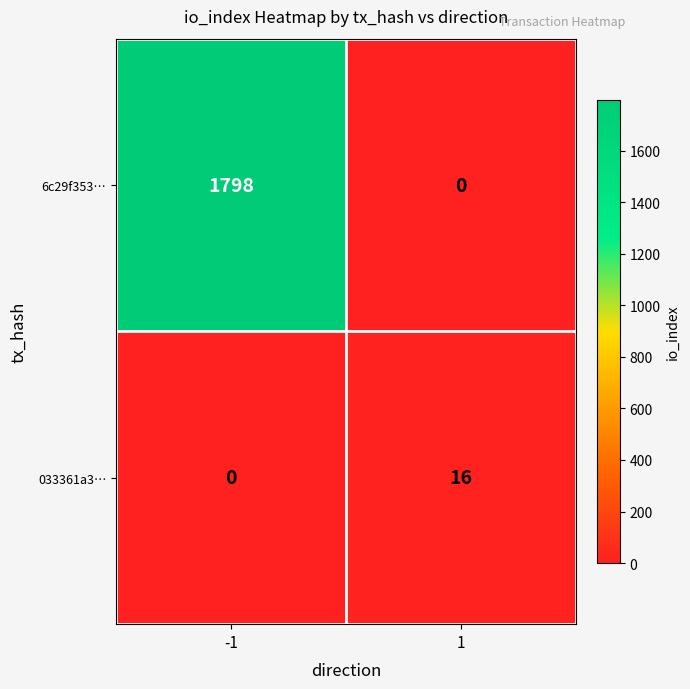

What is the spread (max minus min) of values at 1?

16